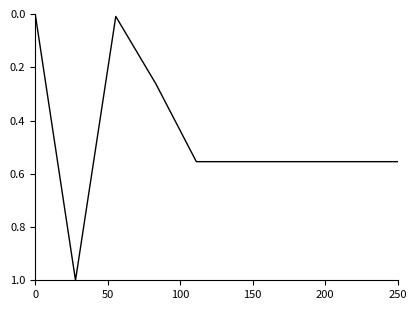

How many lines are shown in the chart?

1